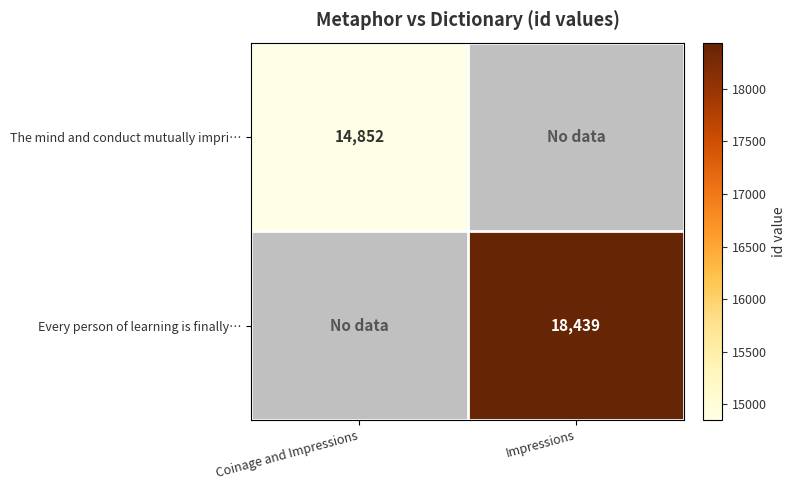

True or false: Every person of learning is finally… has a value of 4398.7 at Impressions.

False